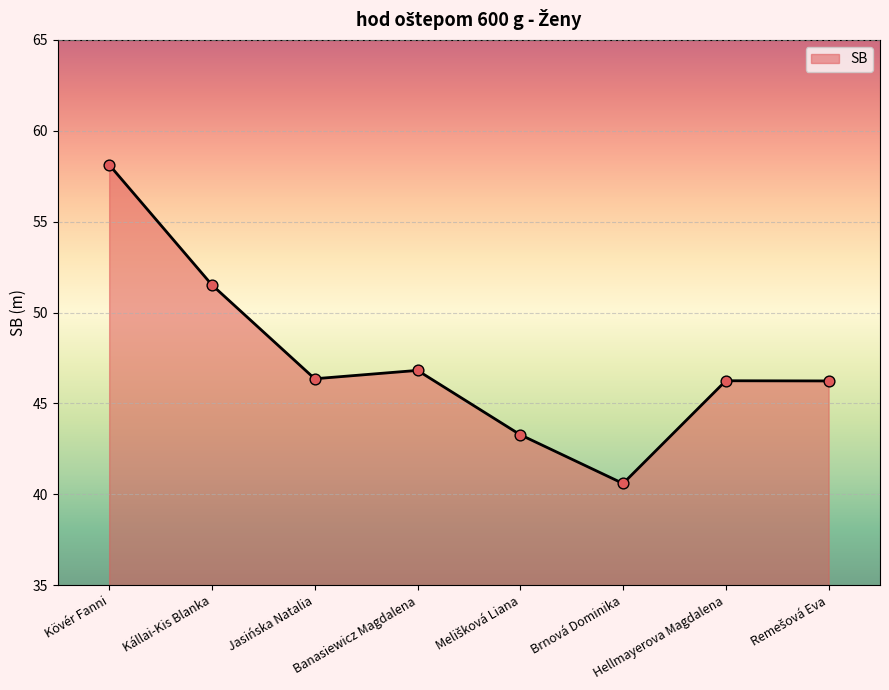

Which has a higher value, Kövér Fanni or Brnová Dominika?

Kövér Fanni